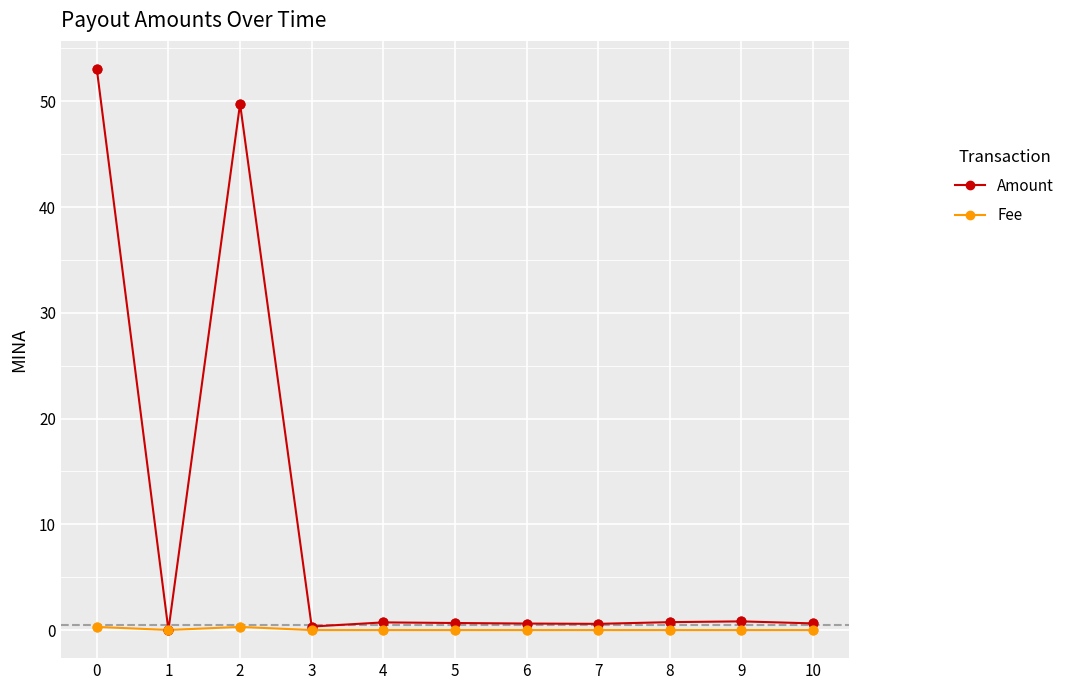

What are all the series names shown in the legend?

Amount, Fee